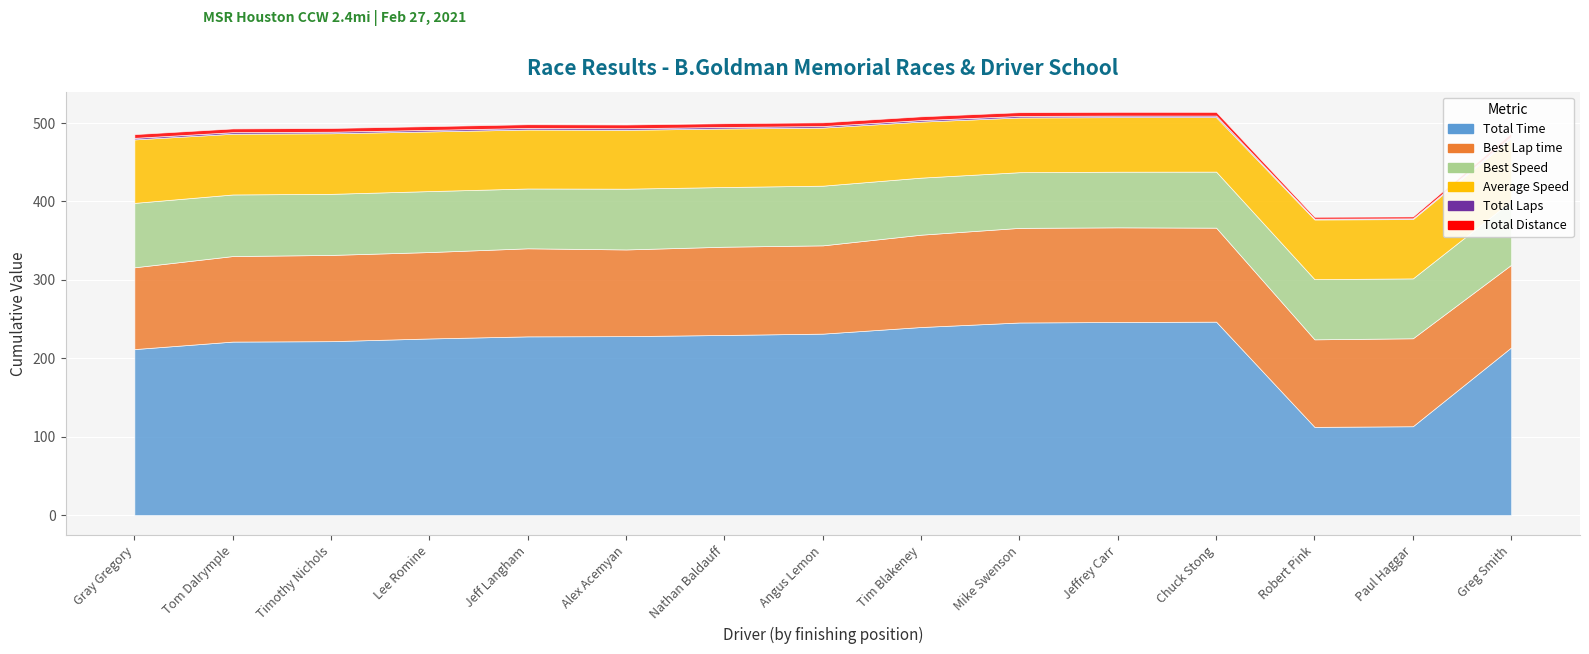

List the series in order of their peak value, highest first.

Total Time, Best Lap time, Best Speed, Average Speed, Total Distance, Total Laps